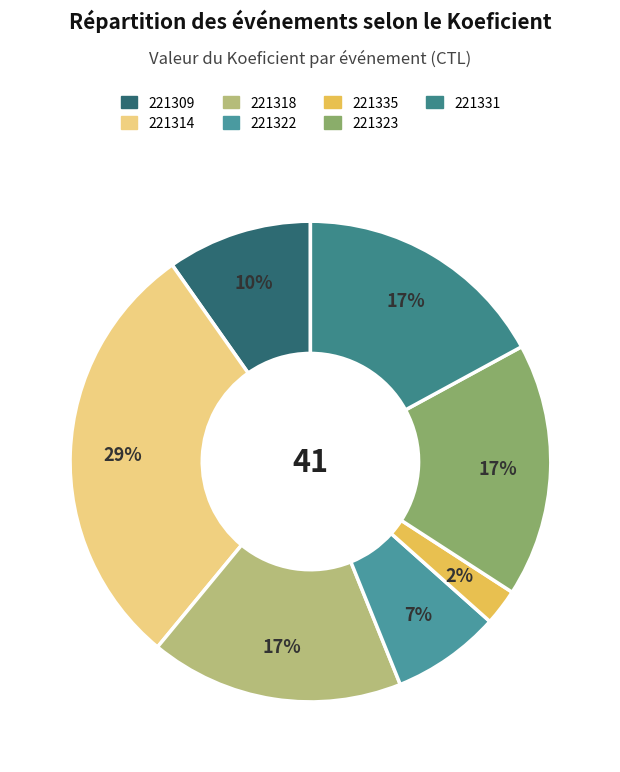

Which category has the biggest portion of the pie?

221314